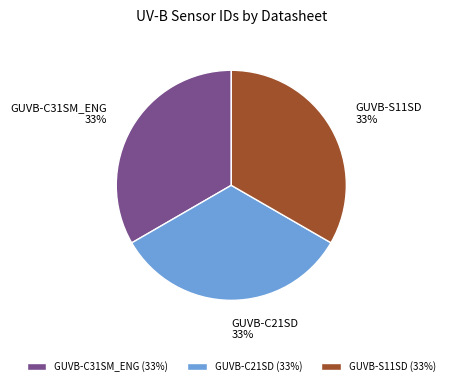

Combined, do GUVB-C31SM_ENG and GUVB-S11SD account for over 50%?

Yes